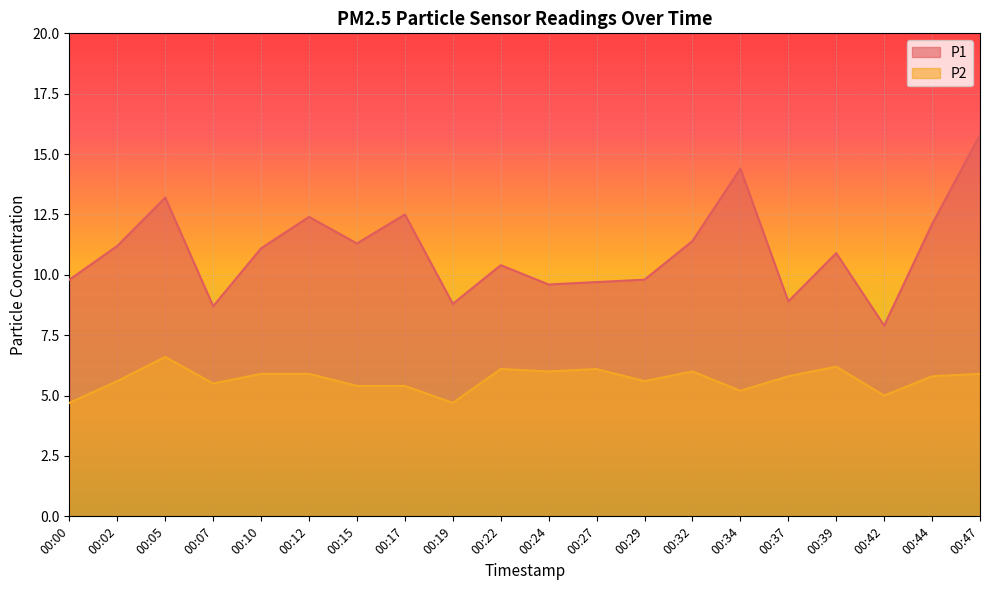

How many lines are shown in the chart?

2